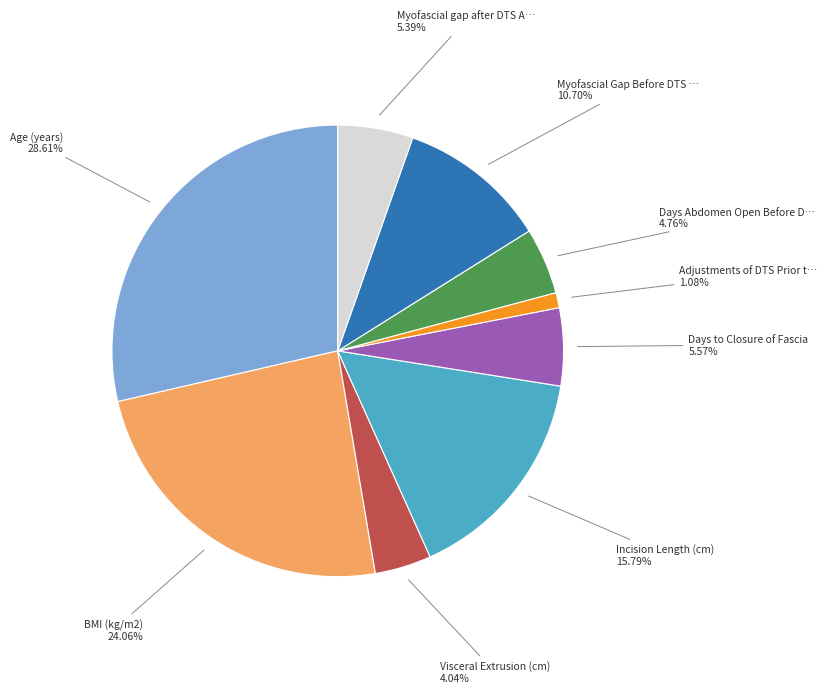

Is there a majority slice in this chart?

No